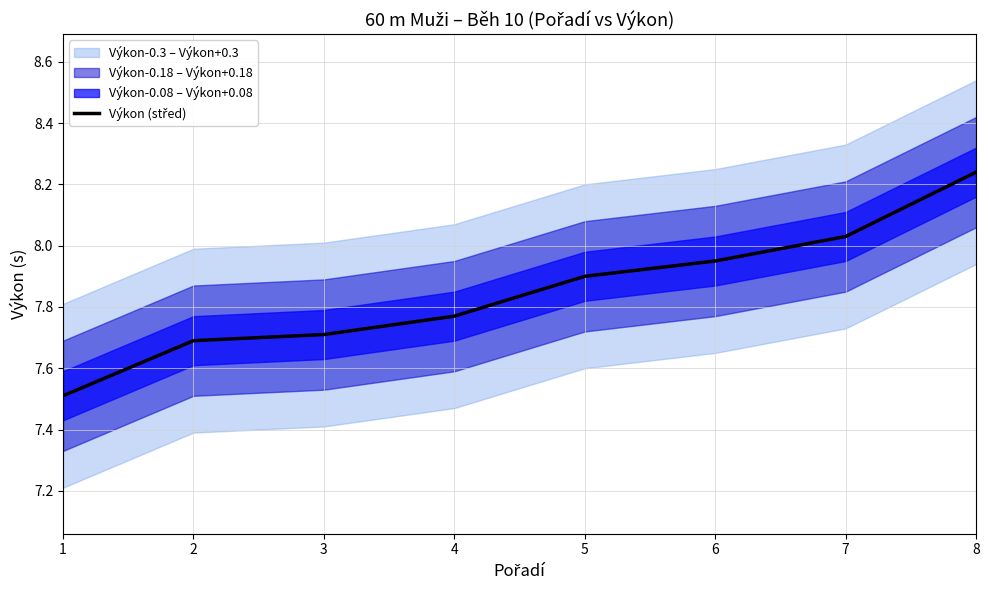

What is the greatest value displayed?

8.2